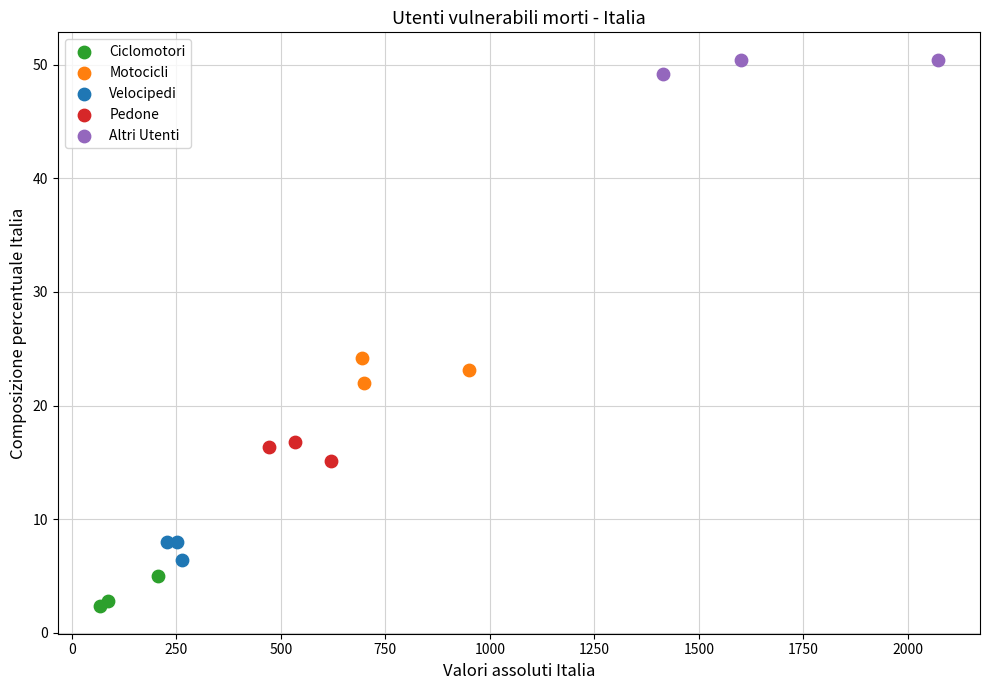

Which series reaches the minimum Y coordinate?

Ciclomotori